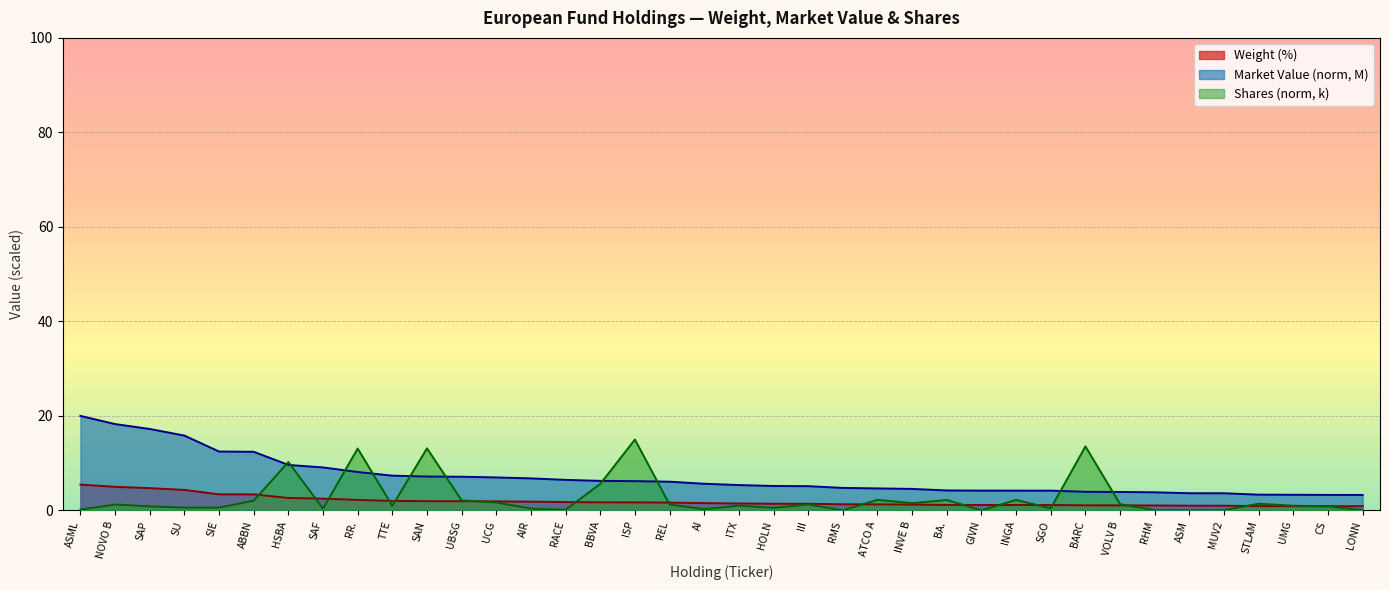

Reading left to right, transcribe all the data shown in this chart.

Weight (%): 5.5	5.0	4.7	4.3	3.4	3.4	2.6	2.5	2.2	2.0	2.0	1.9	1.9	1.9	1.8	1.7	1.7	1.7	1.6	1.5	1.4	1.4	1.3	1.3	1.2	1.2	1.1	1.1	1.1	1.1	1.1	1.1	1.0	1.0	0.9	0.9	0.9	0.9
Shares (k): 0.2	1.2	0.9	0.6	0.6	2.1	10.3	0.4	13.1	1.0	13.1	2.1	1.7	0.4	0.1	5.6	15.0	1.3	0.3	1.0	0.5	1.3	0.0	2.2	1.5	2.2	0.0	2.2	0.4	13.5	1.3	0.1	0.0	0.1	1.4	1.0	0.9	0.1
Market Value (M): 20.0	18.3	17.2	15.8	12.5	12.4	9.6	9.1	8.1	7.4	7.2	7.1	7.0	6.8	6.5	6.3	6.2	6.1	5.6	5.4	5.2	5.1	4.8	4.7	4.6	4.2	4.2	4.2	4.2	3.9	3.9	3.8	3.6	3.6	3.3	3.3	3.3	3.3